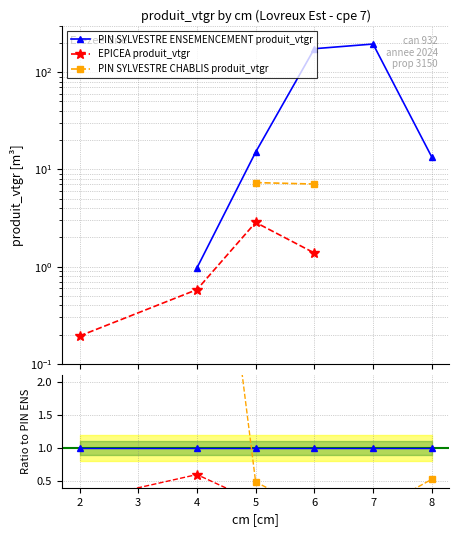

True or false: PIN SYLVESTRE ENSEMENCEMENT produit_vtgr and EPICEA produit_vtgr cross at least once.

False